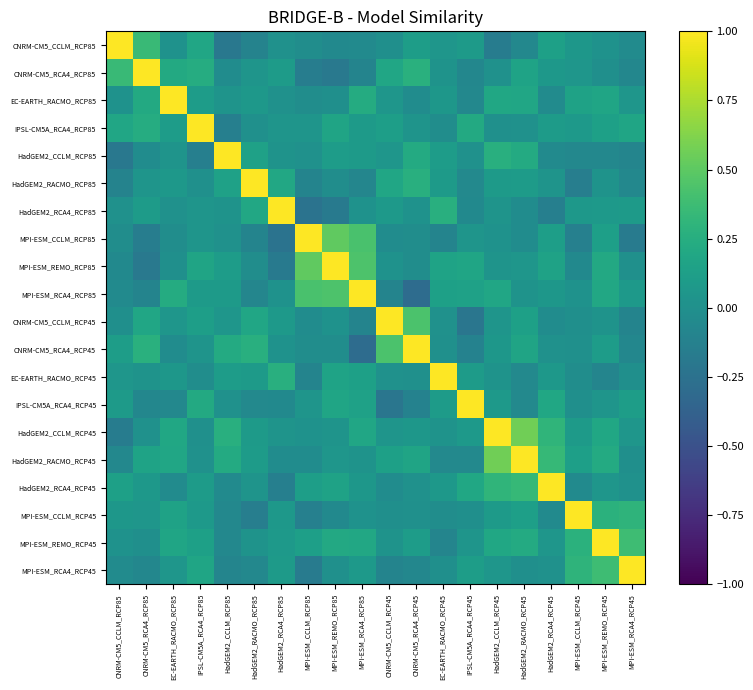

What is the total value across all series at MPI-ESM_CCLM_RCP85?

1.3